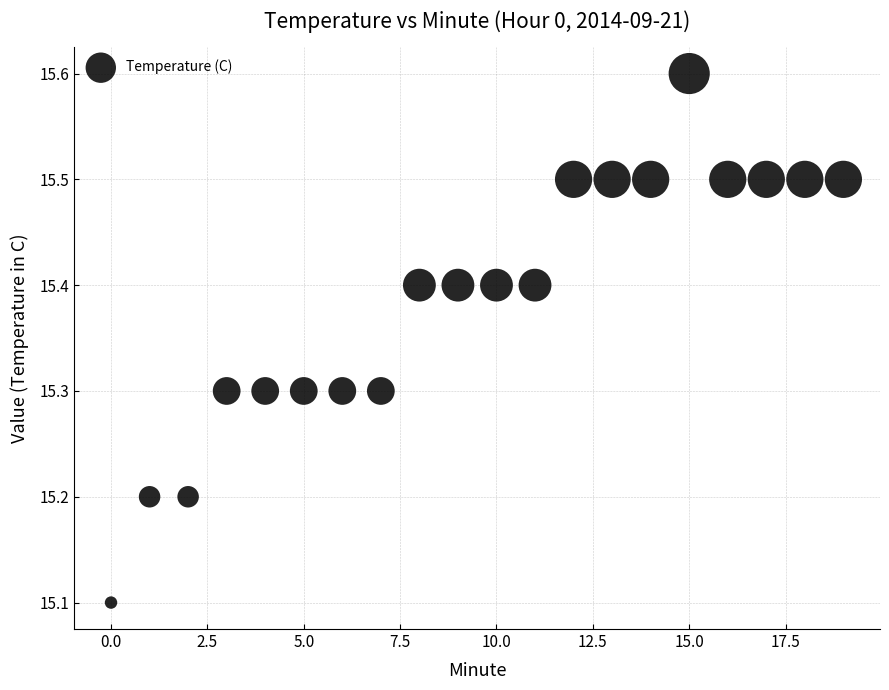

What Y value in the scatter plot is closest to 15?

15.1